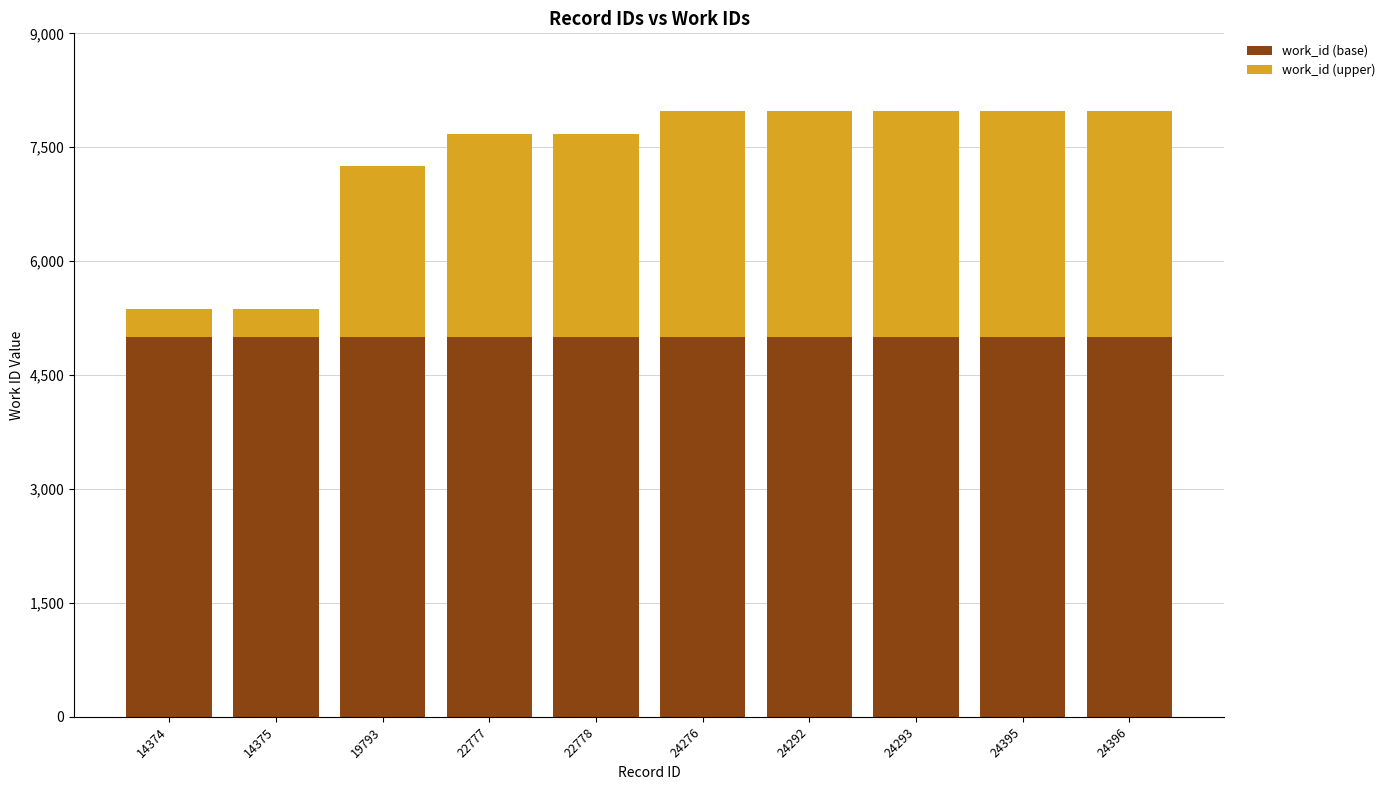

Does the chart contain stacked bars?

Yes